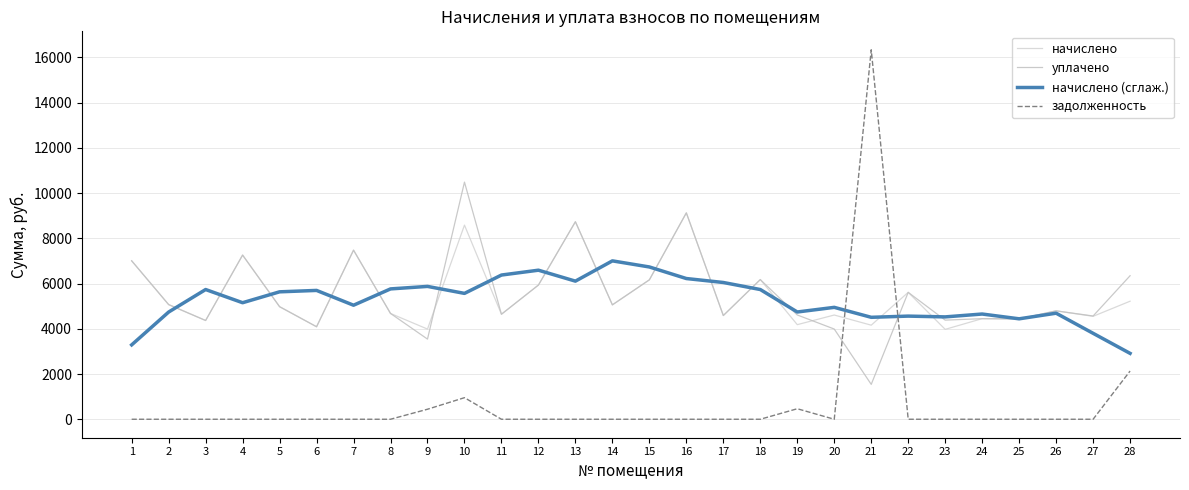

True or false: начислено (сглаж.) and задолженность cross at least once.

True